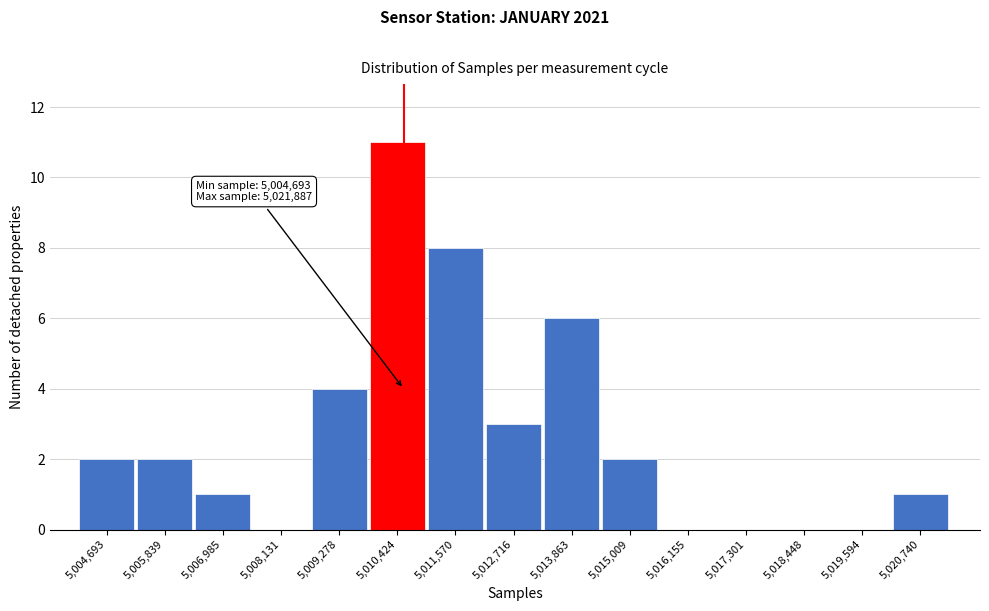

Reading right to left, what are all the values shown in this chart?

5,020,740=1	5,019,594=0	5,018,448=0	5,017,301=0	5,016,155=0	5,015,009=2	5,013,863=6	5,012,716=3	5,011,570=8	5,010,424=11	5,009,278=4	5,008,131=0	5,006,985=1	5,005,839=2	5,004,693=2